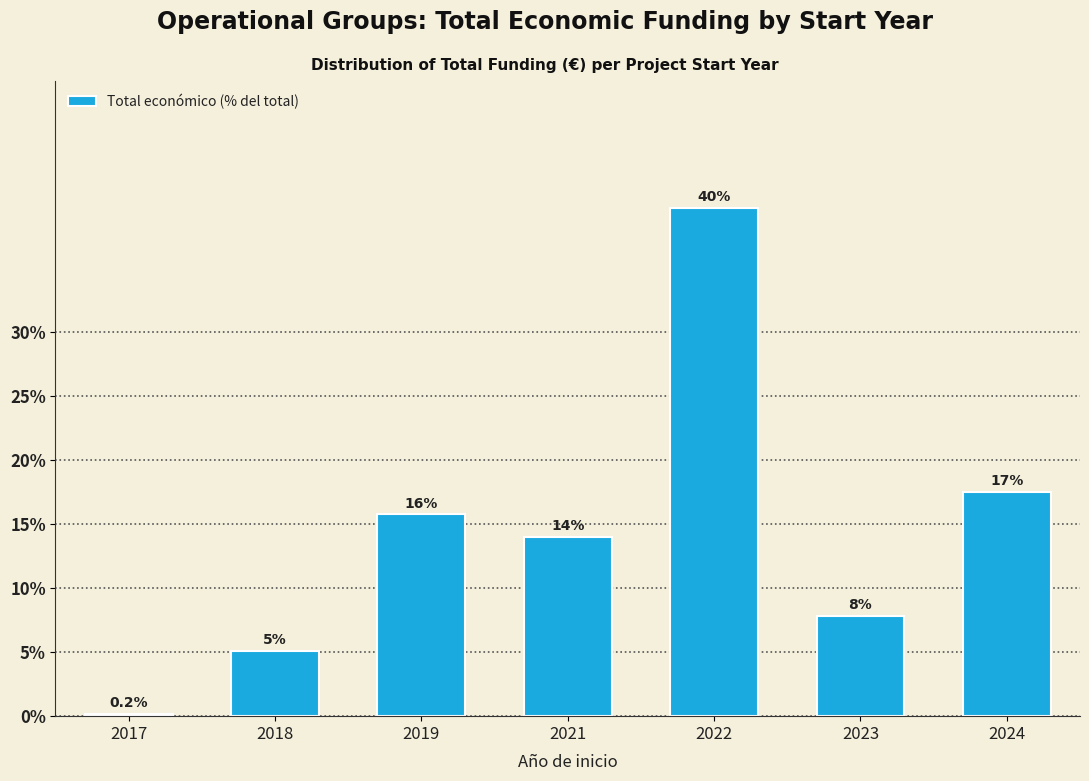

Between 2023 and 2024, which is larger?

2024